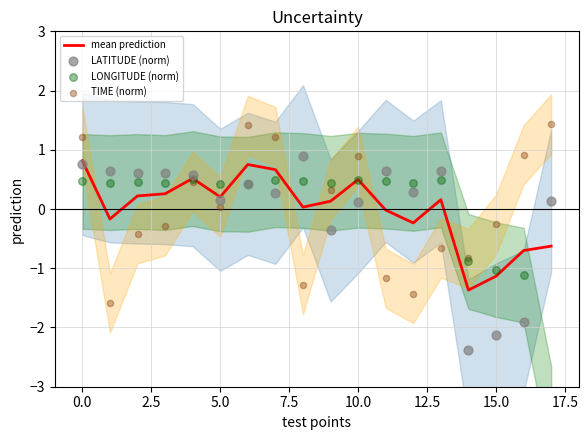

At how many categories does at least one series exceed -1?

18